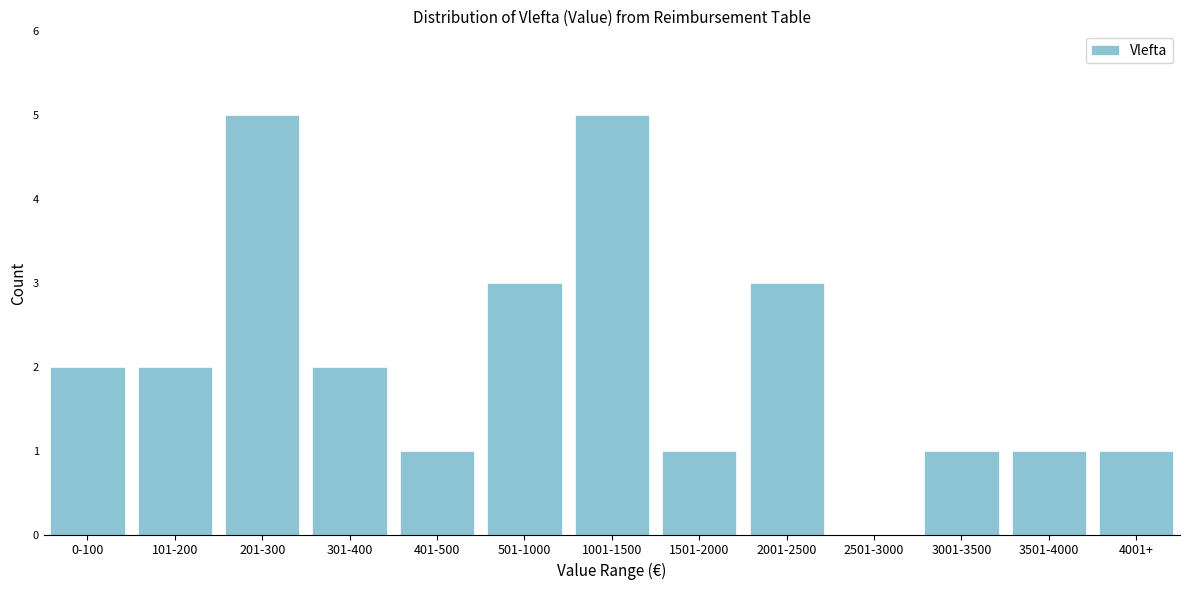

Reading right to left, extract all data points from this chart.

4001+=1	3501-4000=1	3001-3500=1	2501-3000=0	2001-2500=3	1501-2000=1	1001-1500=5	501-1000=3	401-500=1	301-400=2	201-300=5	101-200=2	0-100=2